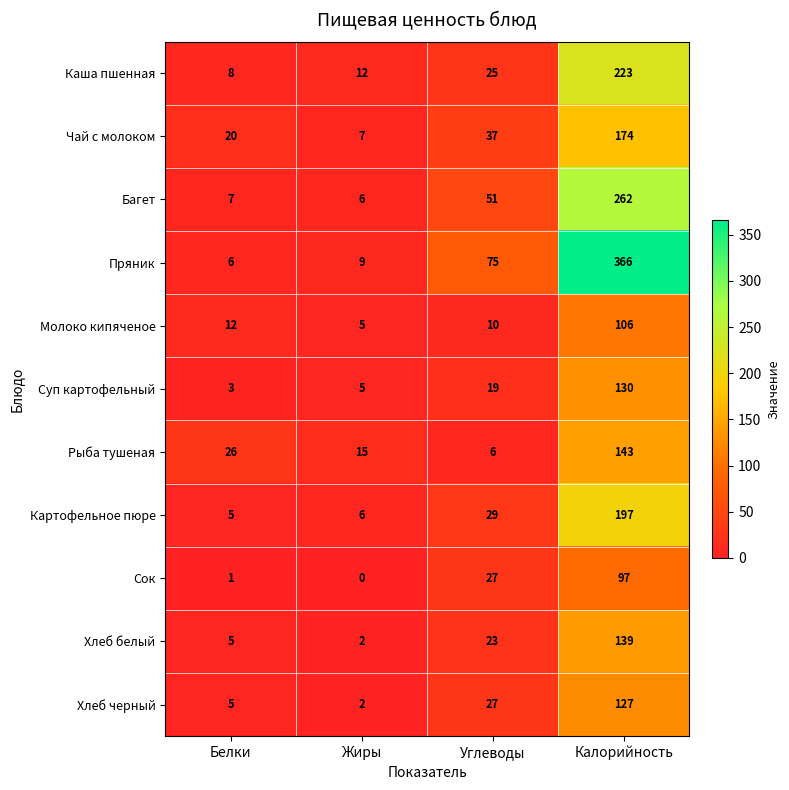

What is the difference between the maximum and second lowest values in the Каша пшенная series?

211